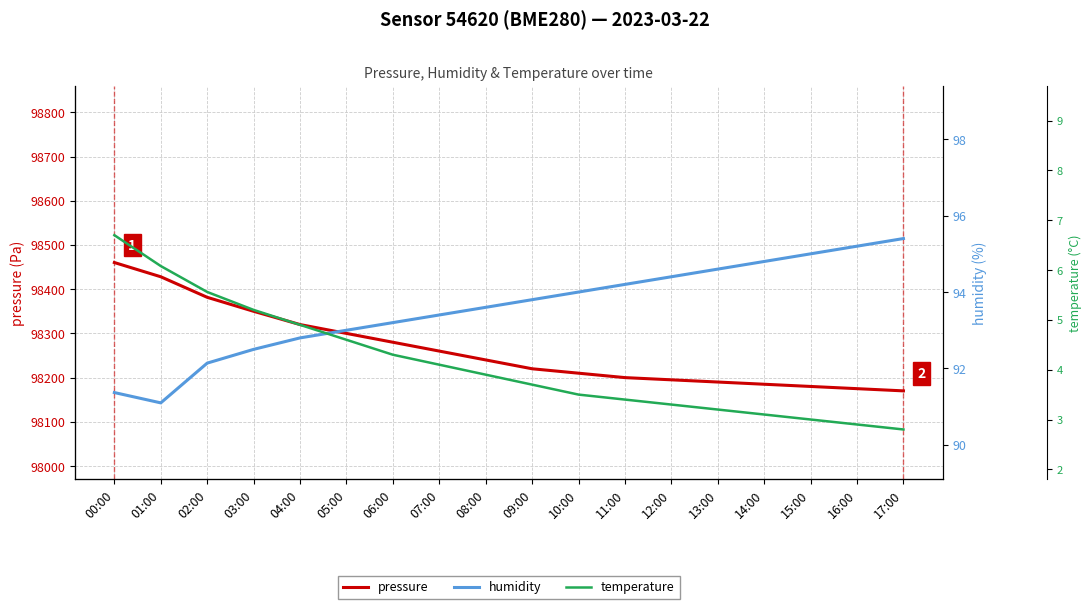

True or false: humidity and temperature intersect in this chart.

False